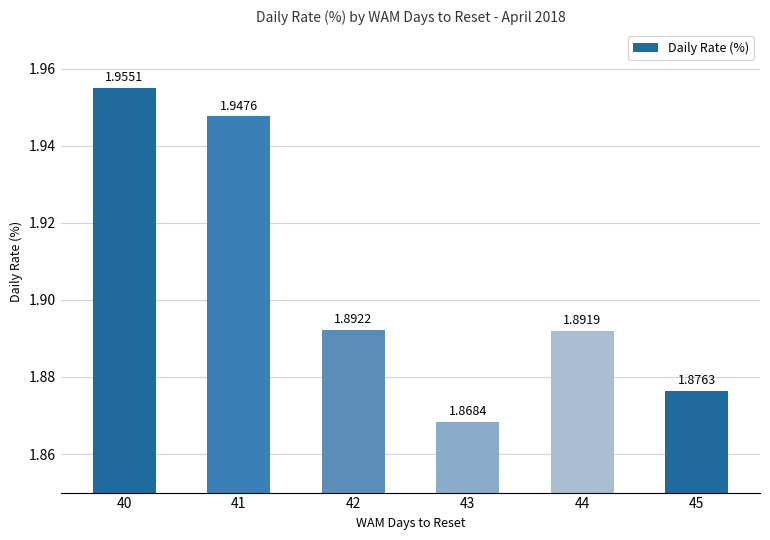

Approximately how many times larger is the value at 40 compared to 42?

1.0